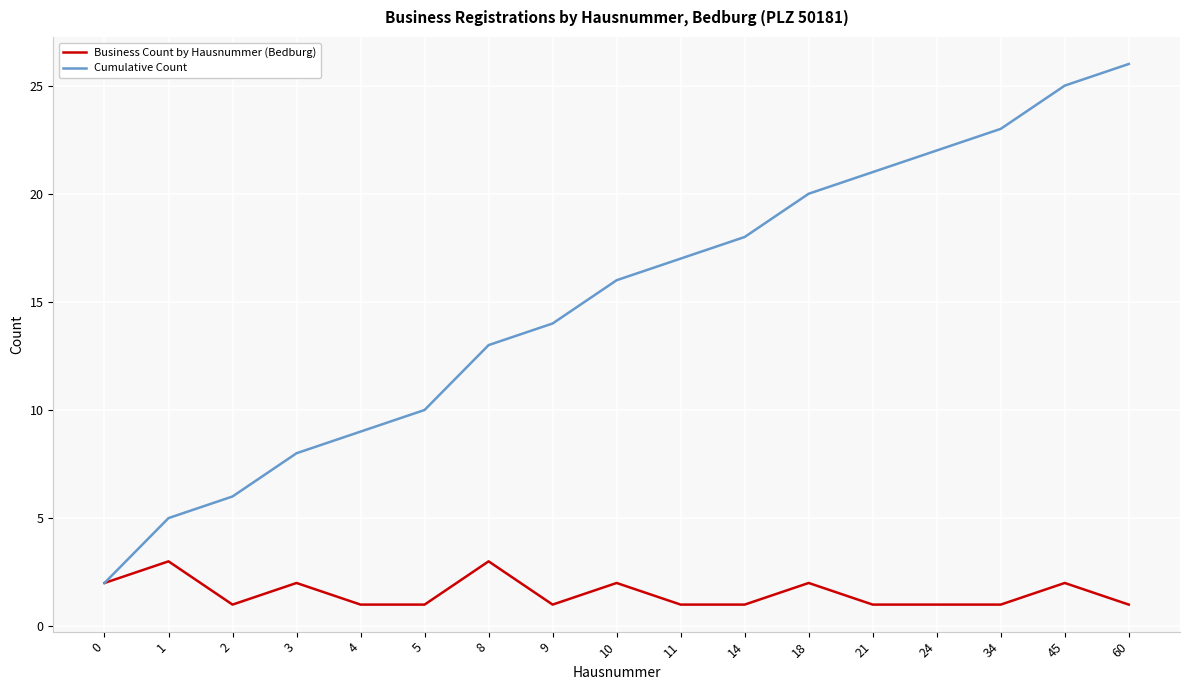

Which series has the largest total across all categories?

Cumulative Count